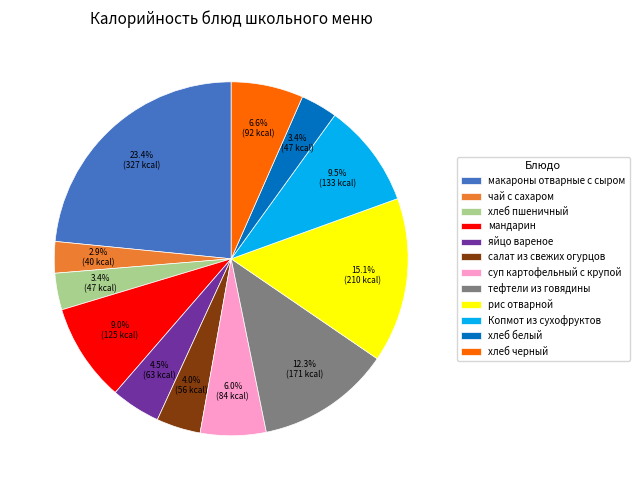

What percentage is the мандарин slice, to the nearest percent?

9%